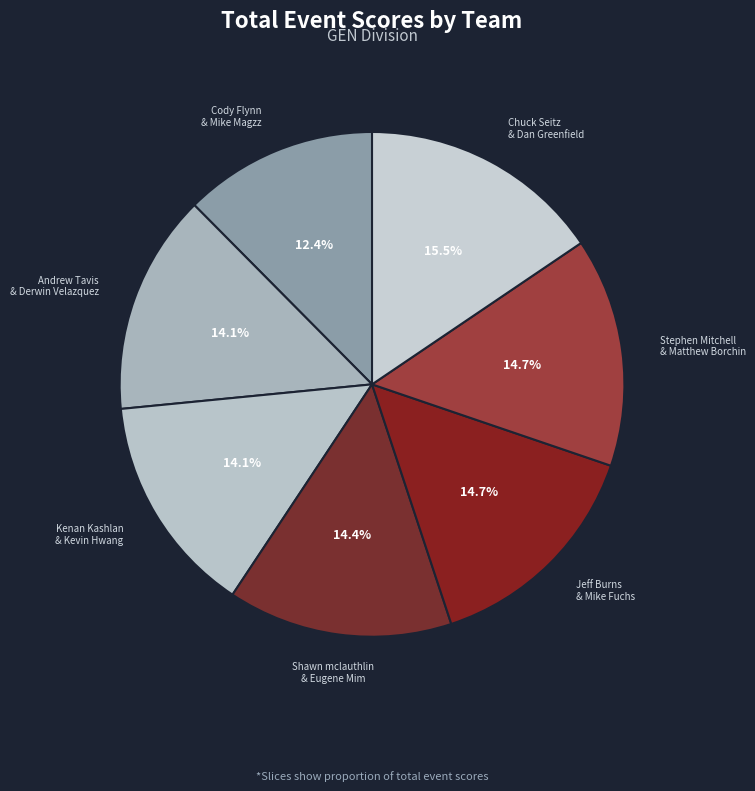

Does Andrew Tavis & Derwin Velazquez account for over 50% of the chart?

No